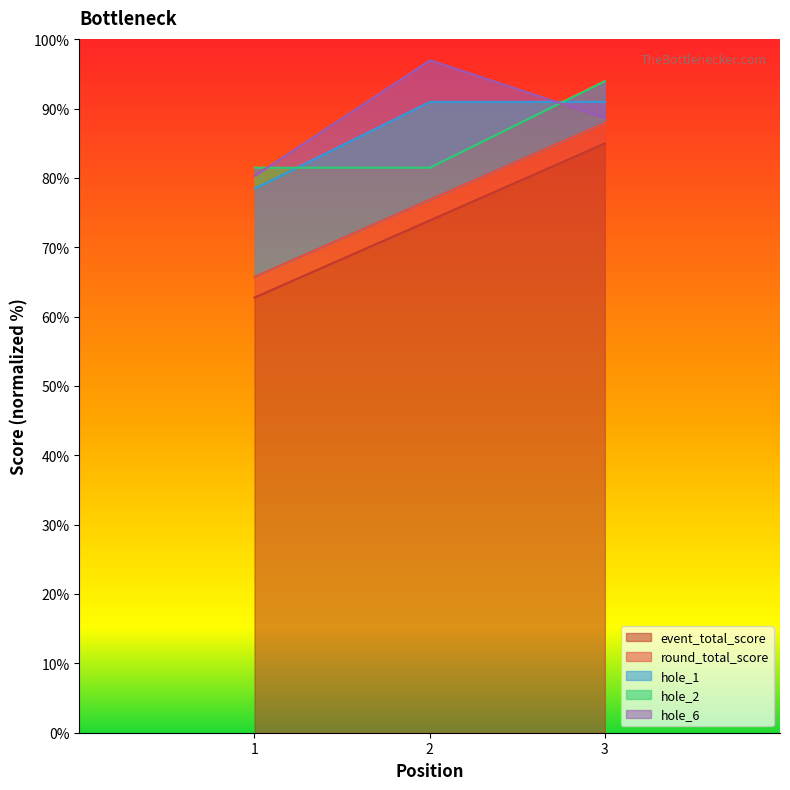

Which series has the widest spread of values?

round_total_score